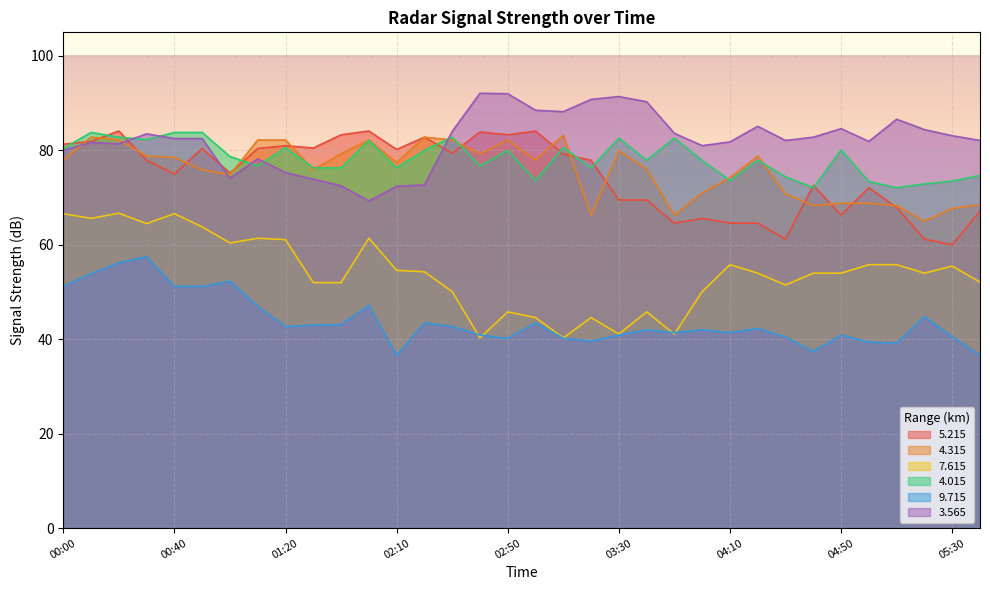

What is the maximum value for 4.315?

83.2